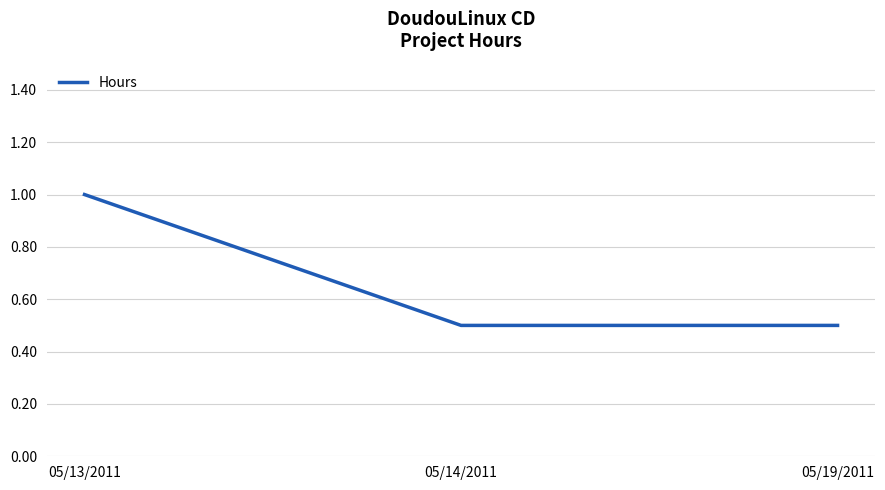

The value at 05/13/2011 is 1.0. True or false?

True